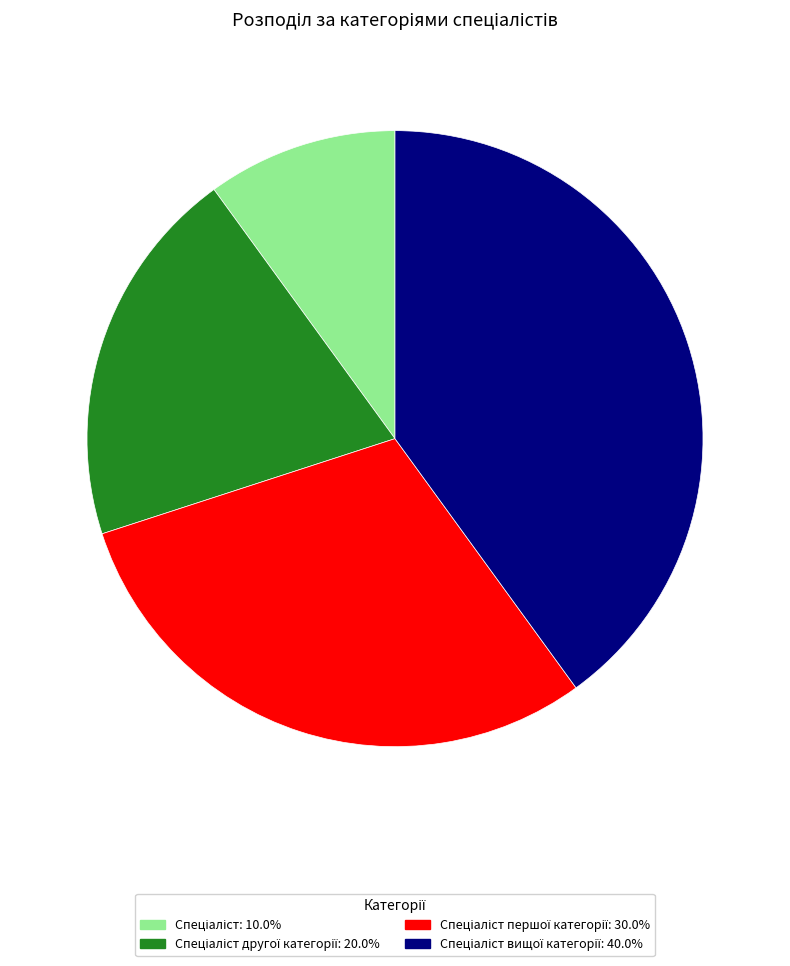

Is there a majority slice in this chart?

No